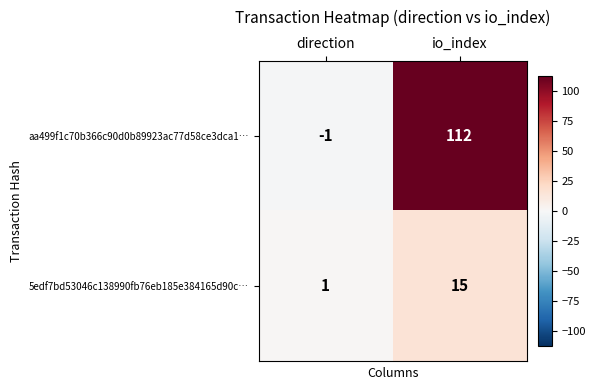

Rank the series by their average value, from lowest to highest.

5edf7bd53046c138990fb76eb185e384165d90c…, aa499f1c70b366c90d0b89923ac77d58ce3dca1…